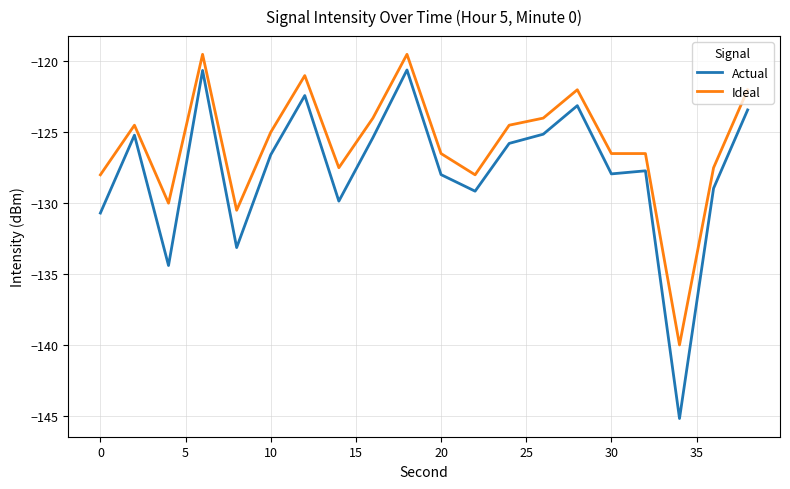

What is the lowest value of the Ideal series?

-140.0